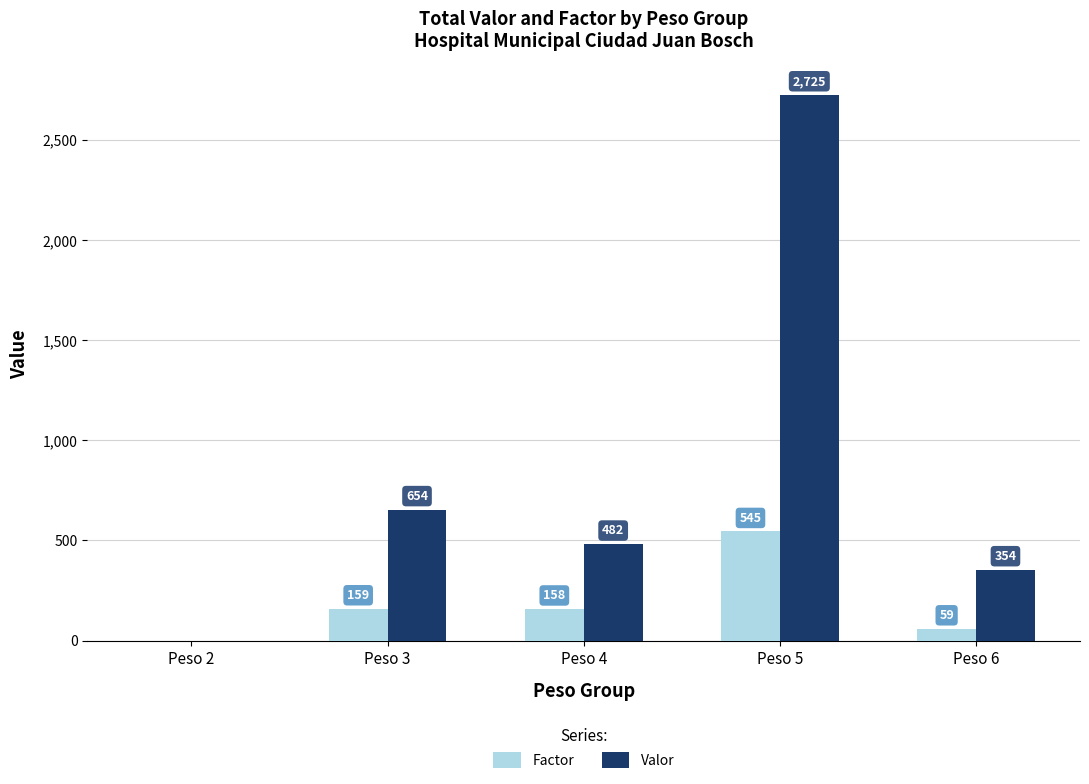

Which series changed the most between Peso 3 and Peso 4?

Valor